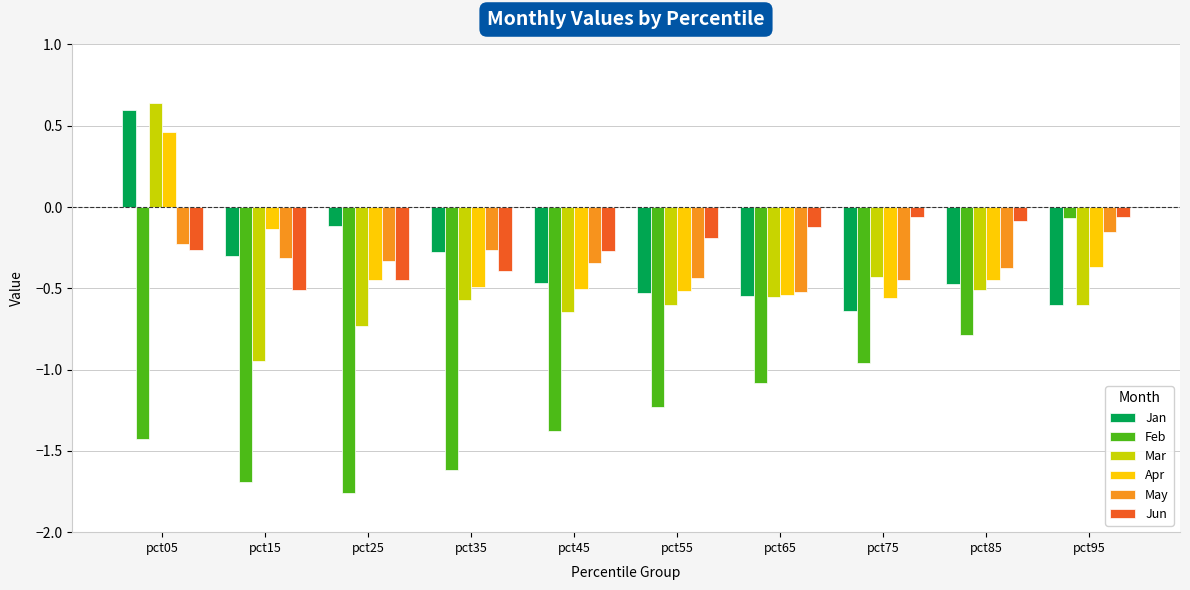

Which series has the widest spread of values?

Feb